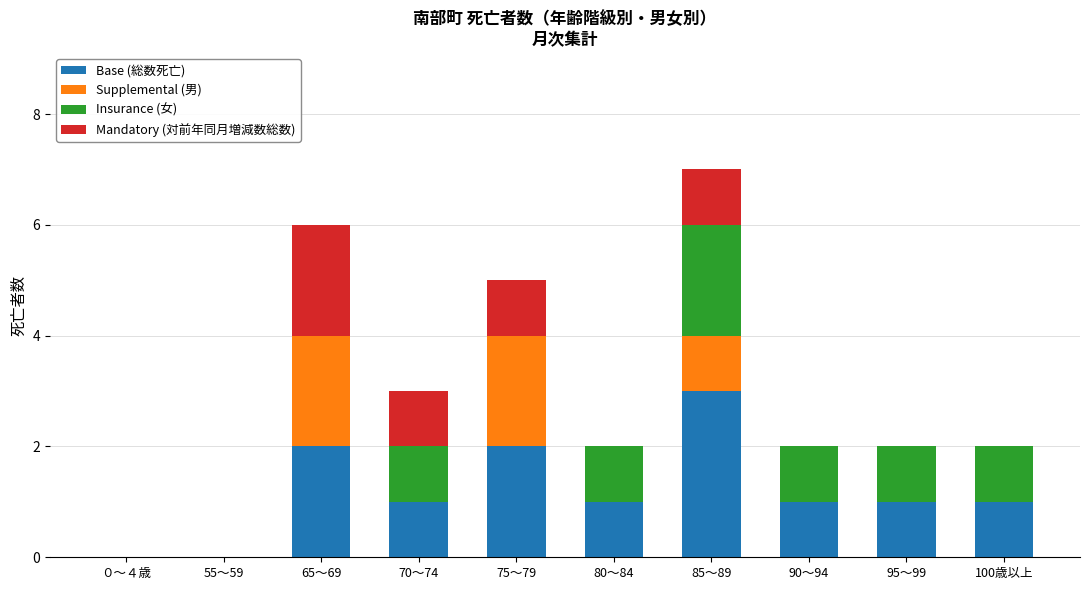

What is the highest value of the Base (総数死亡) series?

3